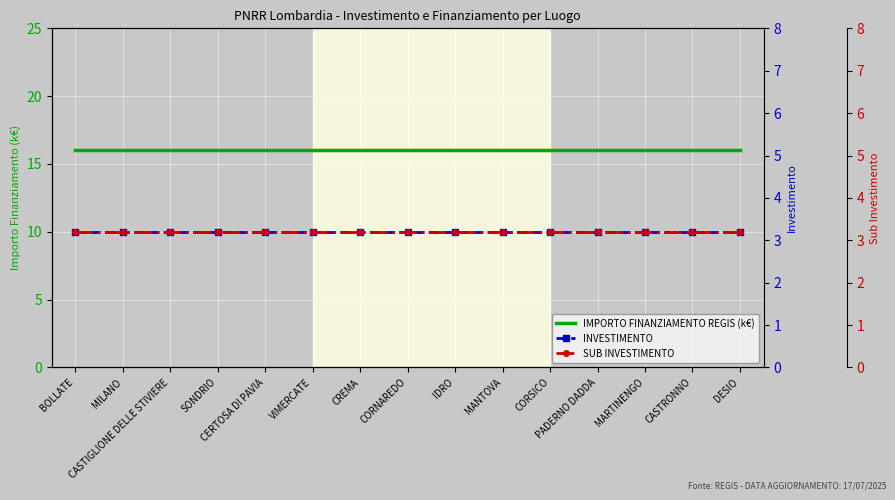

What is the spread (max minus min) of values at DESIO?

12.8